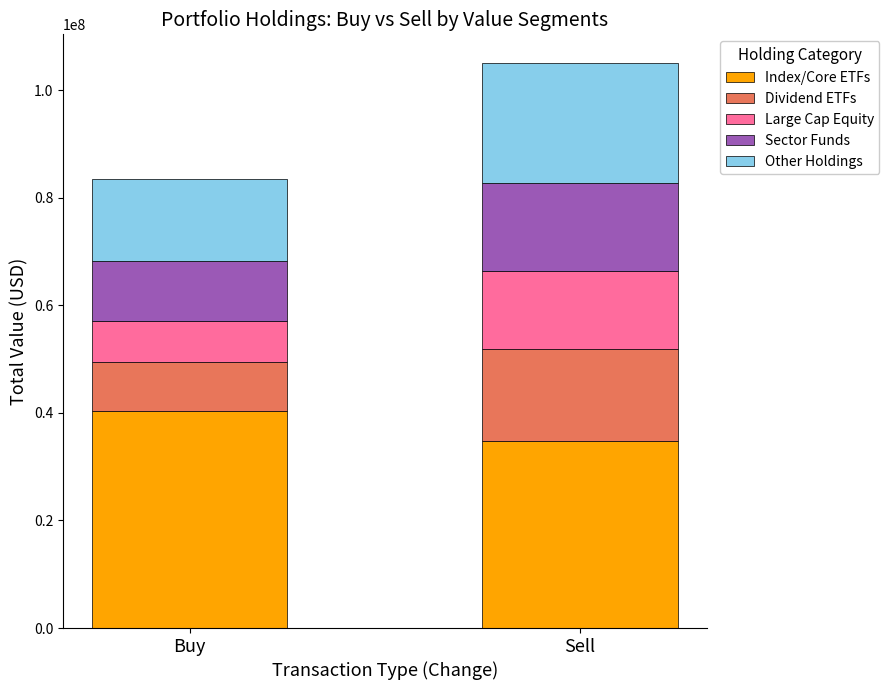

Count the number of data series in this chart.

5